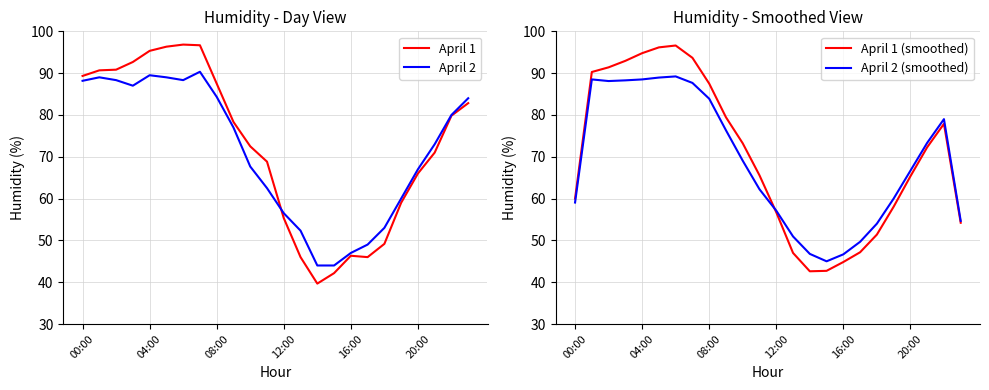

Is it true that April 2 equals 20.8 at 04:00?

False